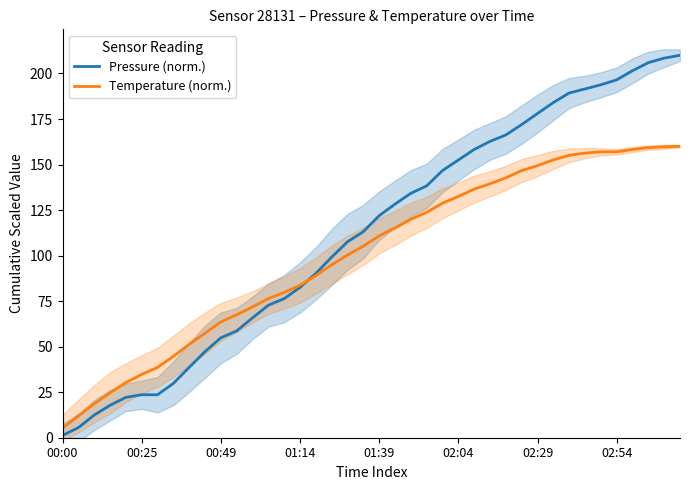

Does the chart display data point markers on the line(s)?

No